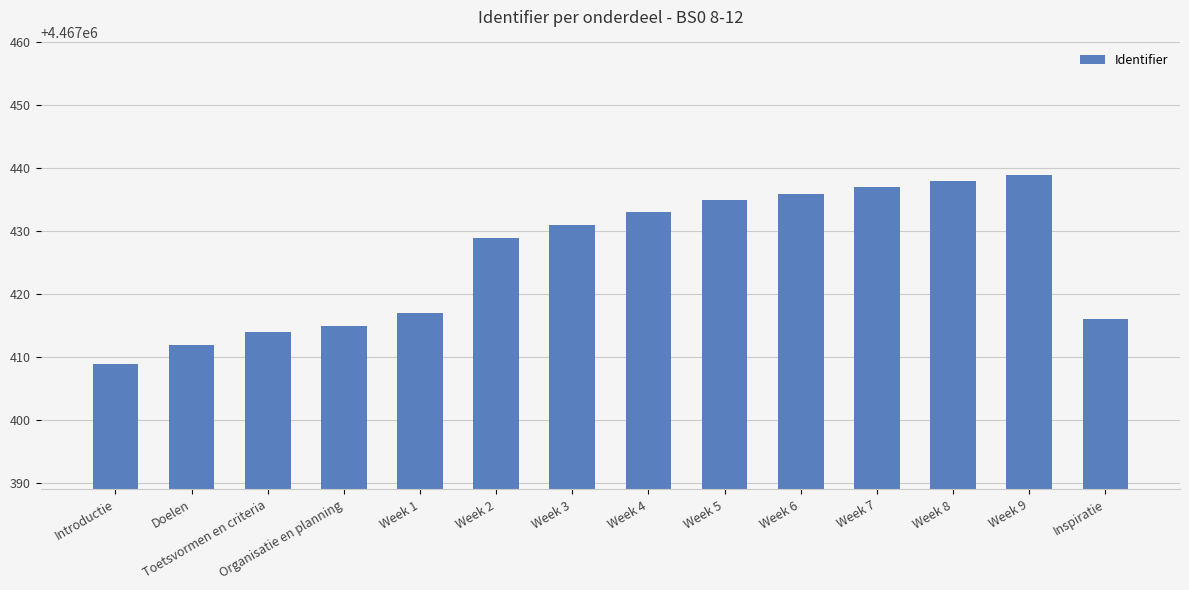

Reading left to right, transcribe all the data shown in this chart.

Introductie=4467409	Doelen=4467412	Toetsvormen en criteria=4467414	Organisatie en planning=4467415	Week 1=4467417	Week 2=4467429	Week 3=4467431	Week 4=4467433	Week 5=4467435	Week 6=4467436	Week 7=4467437	Week 8=4467438	Week 9=4467439	Inspiratie=4467416